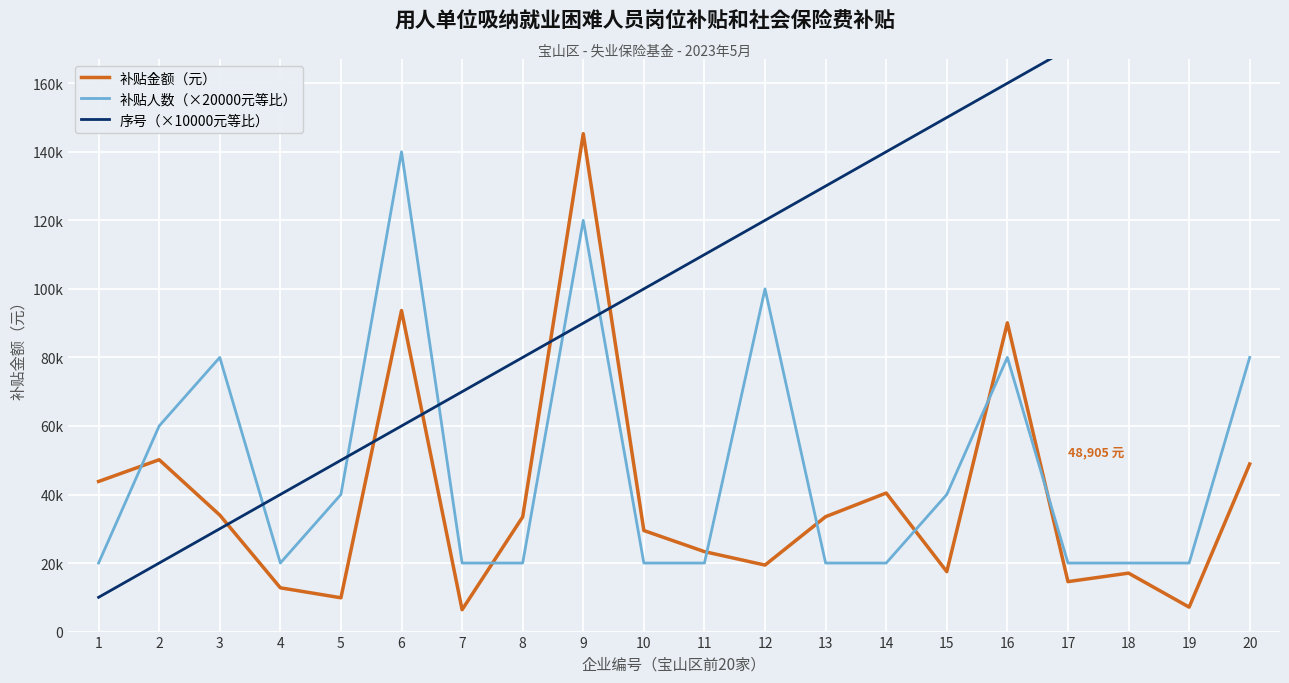

Reading left to right, extract all data points from this chart.

补贴金额（元）: 1=43801.5	2=50148.0	3=33998.4	4=12774.1	5=9864.4	6=93682.0	7=6378.9	8=33470.2	9=145286.0	10=29490.1	11=23329.2	12=19406.0	13=33524.7	14=40430.4	15=17492.8	16=90089.8	17=14573.4	18=17059.3	19=7132.8	20=48904.9
补贴人数（×20000元等比）: 1=20000.0	2=60000.0	3=80000.0	4=20000.0	5=40000.0	6=140000.0	7=20000.0	8=20000.0	9=120000.0	10=20000.0	11=20000.0	12=100000.0	13=20000.0	14=20000.0	15=40000.0	16=80000.0	17=20000.0	18=20000.0	19=20000.0	20=80000.0
序号（×10000元等比）: 1=10000.0	2=20000.0	3=30000.0	4=40000.0	5=50000.0	6=60000.0	7=70000.0	8=80000.0	9=90000.0	10=100000.0	11=110000.0	12=120000.0	13=130000.0	14=140000.0	15=150000.0	16=160000.0	17=170000.0	18=180000.0	19=190000.0	20=200000.0